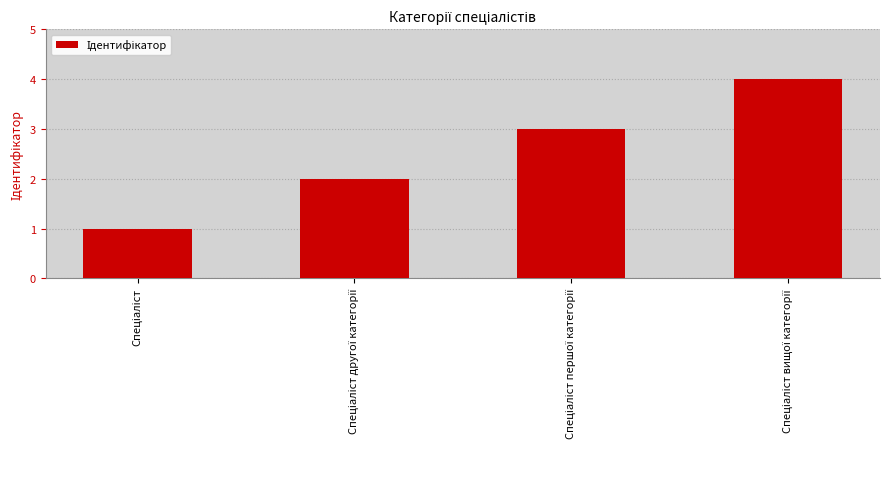

Reading right to left, transcribe all the data shown in this chart.

4	3	2	1